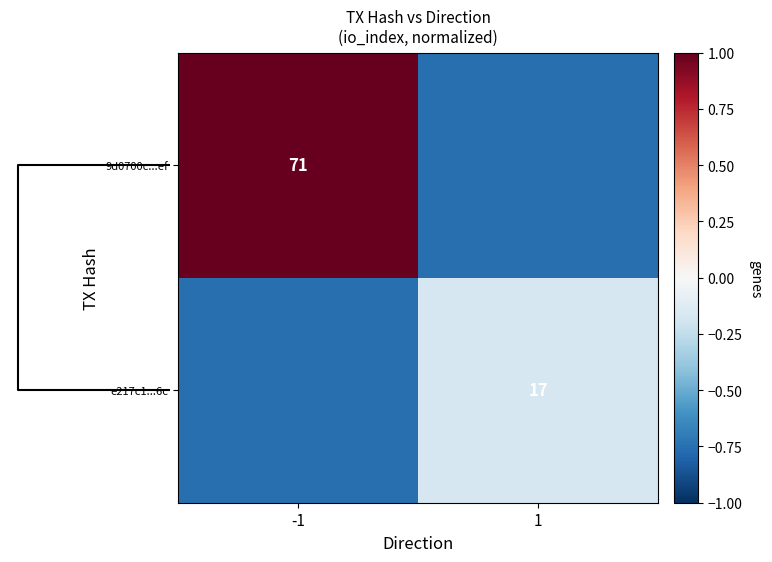

What is the smallest value displayed?

-0.8